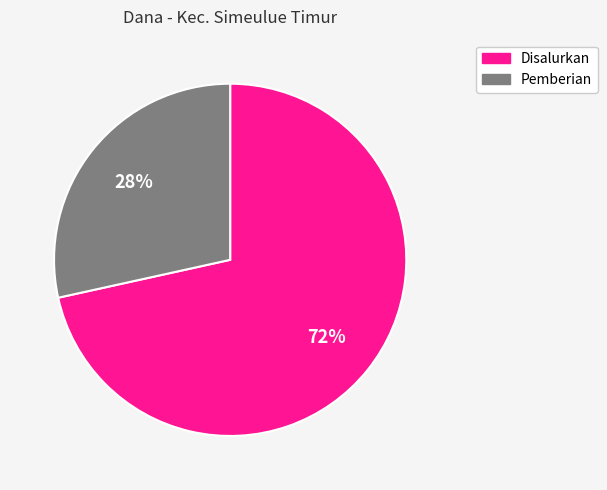

What percentage is the Pemberian slice, to the nearest percent?

28%